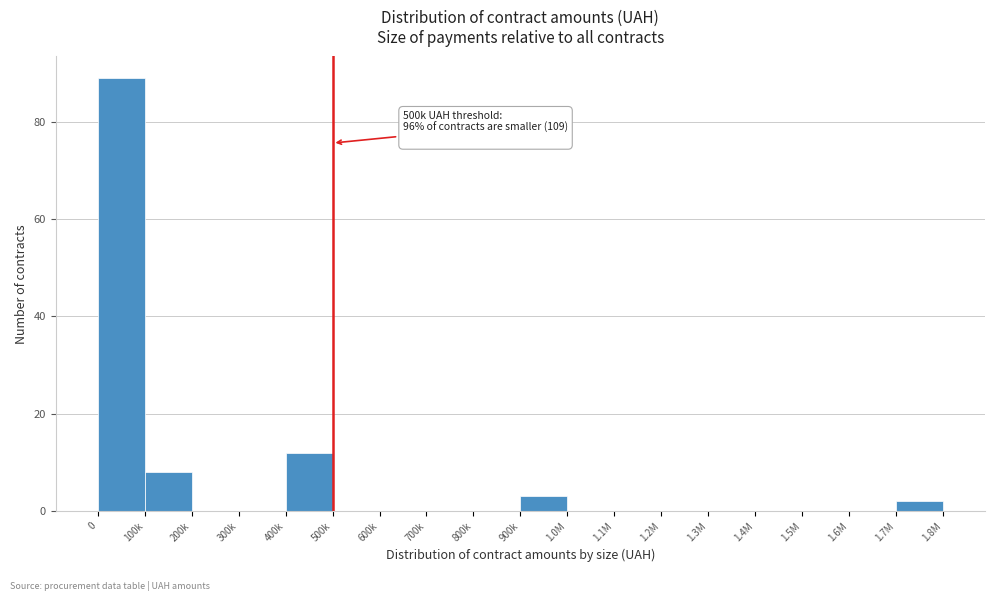

Reading left to right, what are all the values shown in this chart?

0=89	100k=8	200k=0	300k=0	400k=12	500k=0	600k=0	700k=0	800k=0	900k=3	1.0M=0	1.1M=0	1.2M=0	1.3M=0	1.4M=0	1.5M=0	1.6M=0	1.7M=2